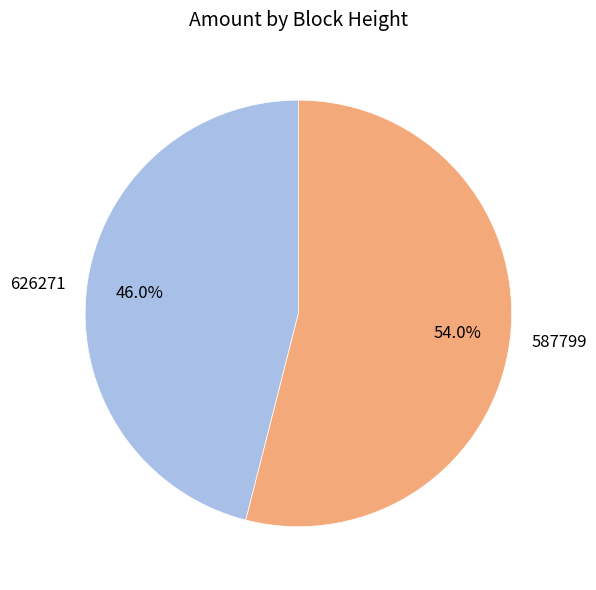

Combined, do 626271 and 587799 account for over 50%?

Yes